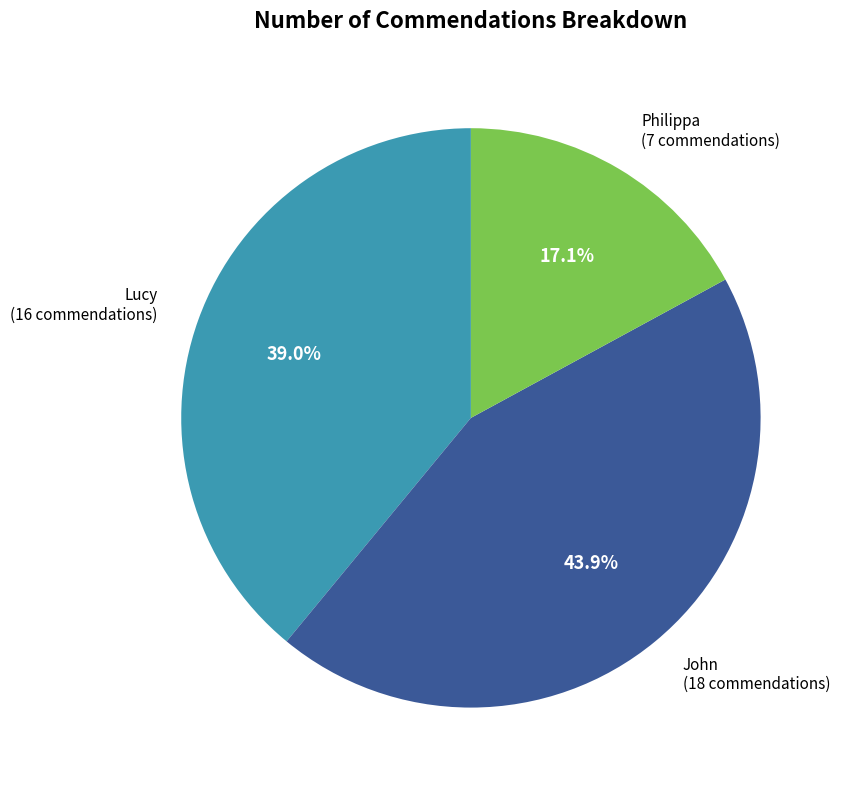

Does any single category account for the majority?

No